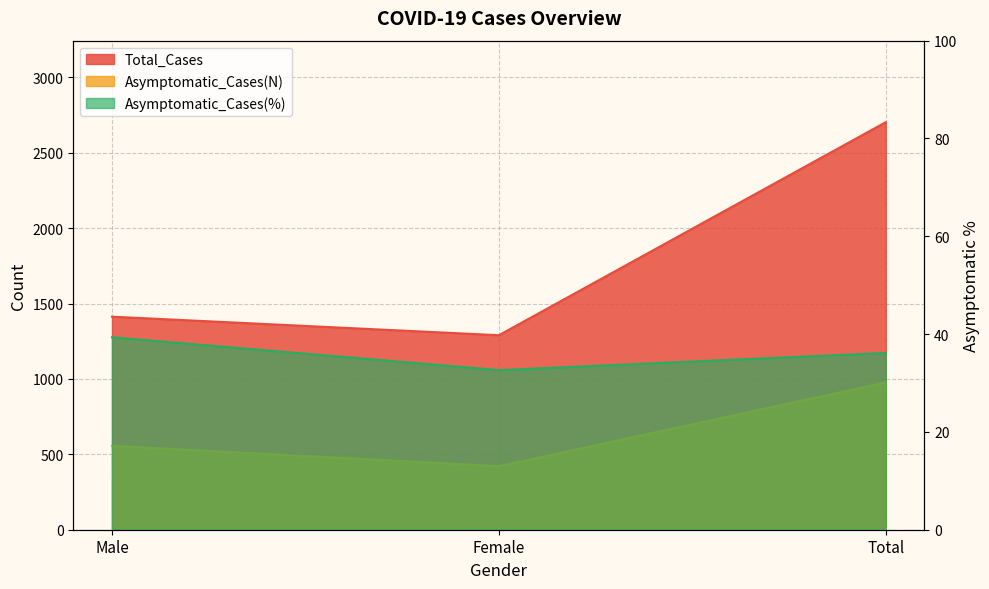

Count the number of categories in the chart.

3